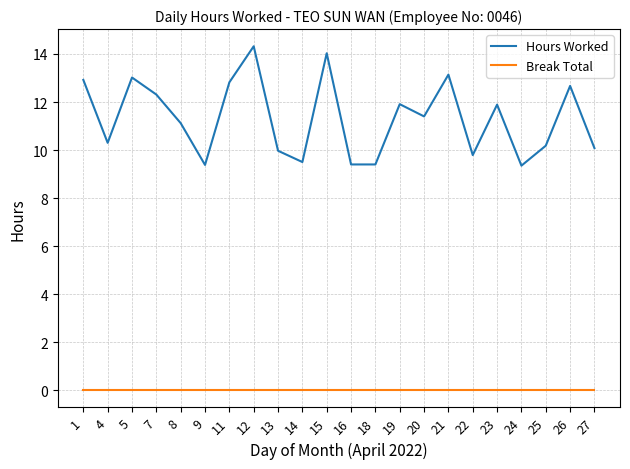

What is the maximum value shown in the chart?

14.3